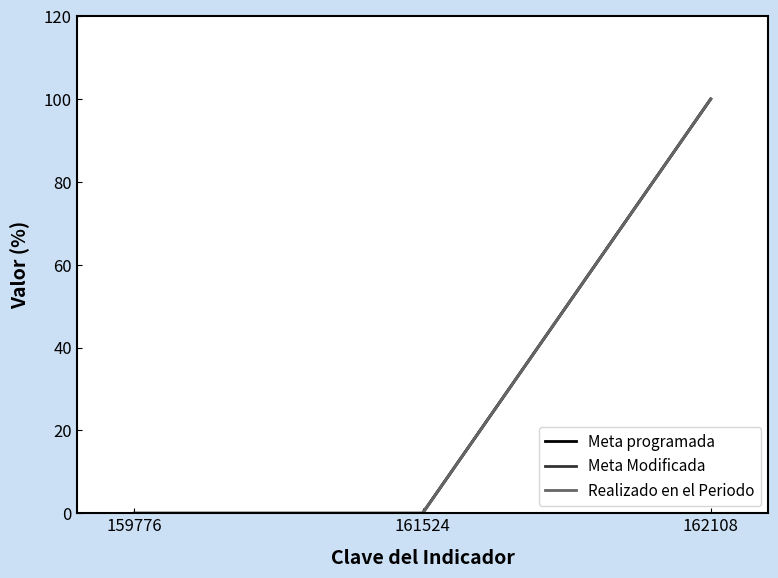

Which has a higher value, 161524 or 162108?

162108